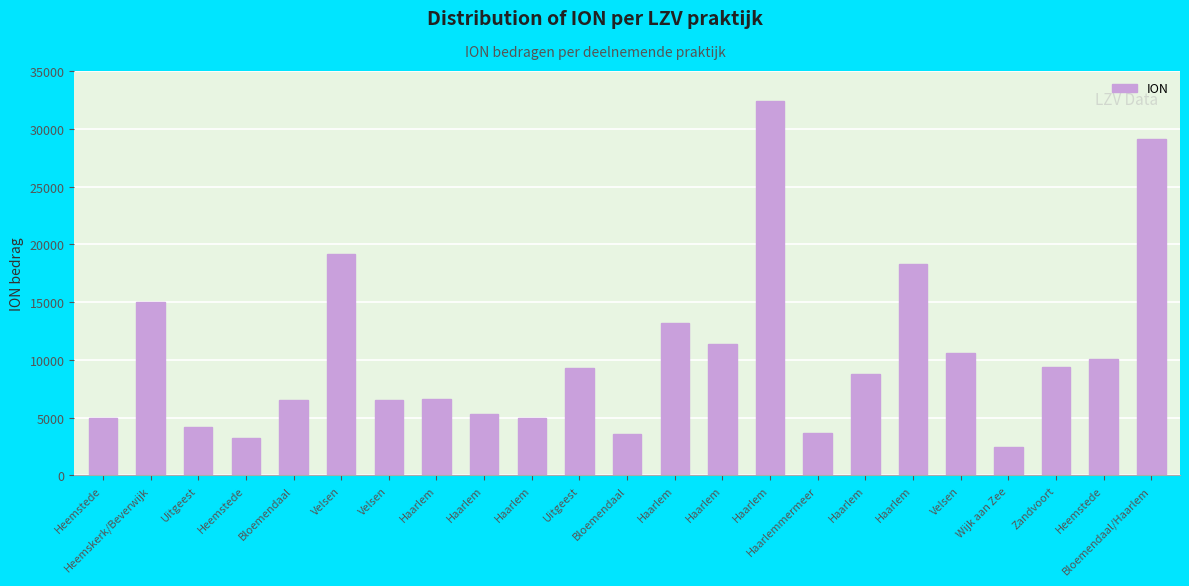

Are the bars horizontal?

No